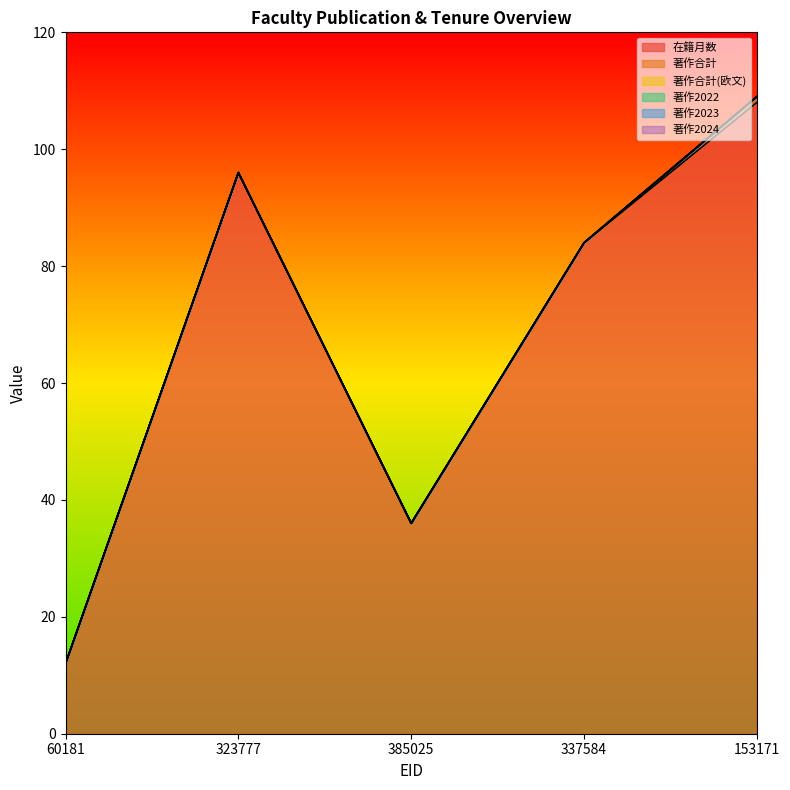

Which has a higher value, 337584 or 60181?

337584